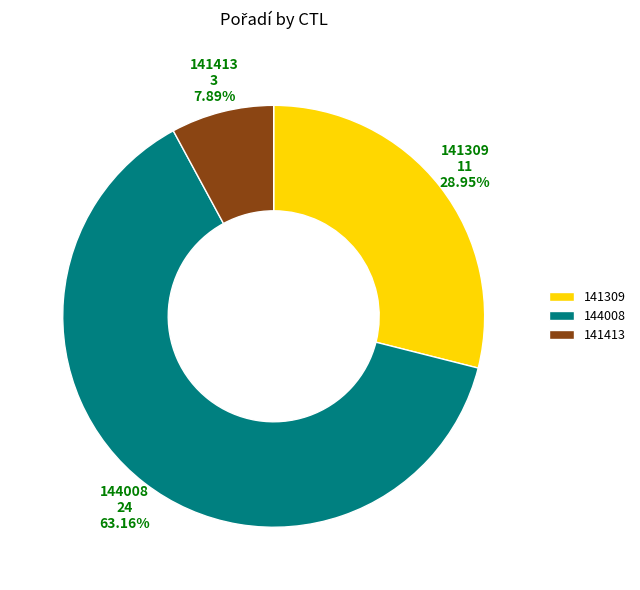

What percentage is NOT represented by 144008?

36.8%